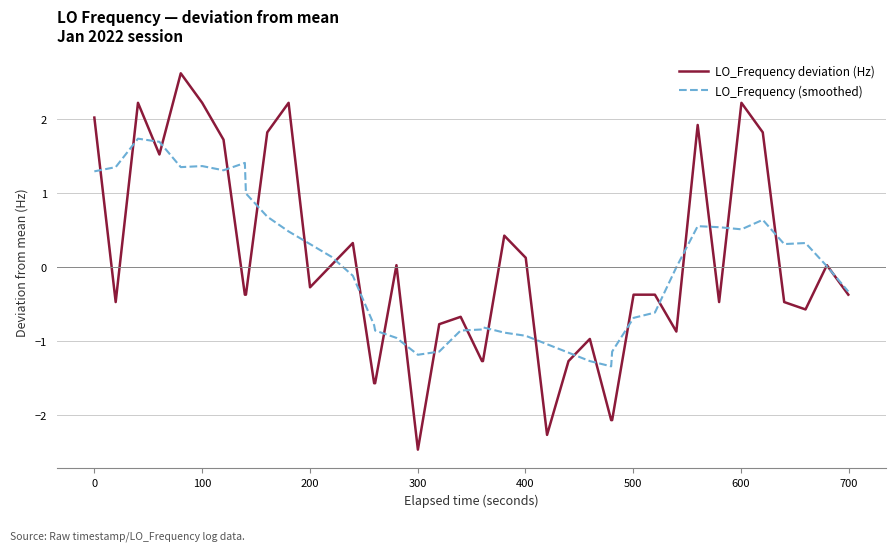

What is the greatest value displayed?

2.6